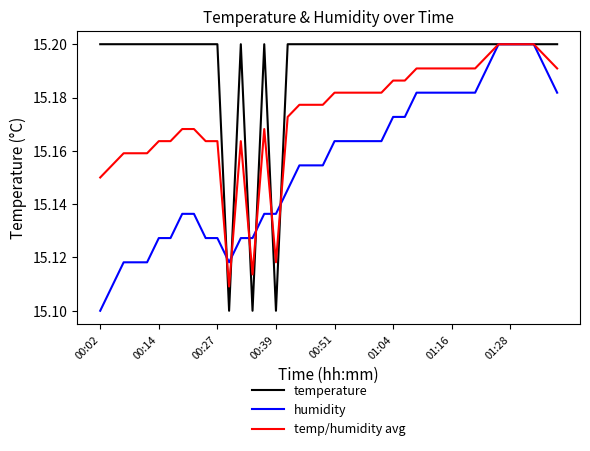

Which series has the largest total across all categories?

temperature